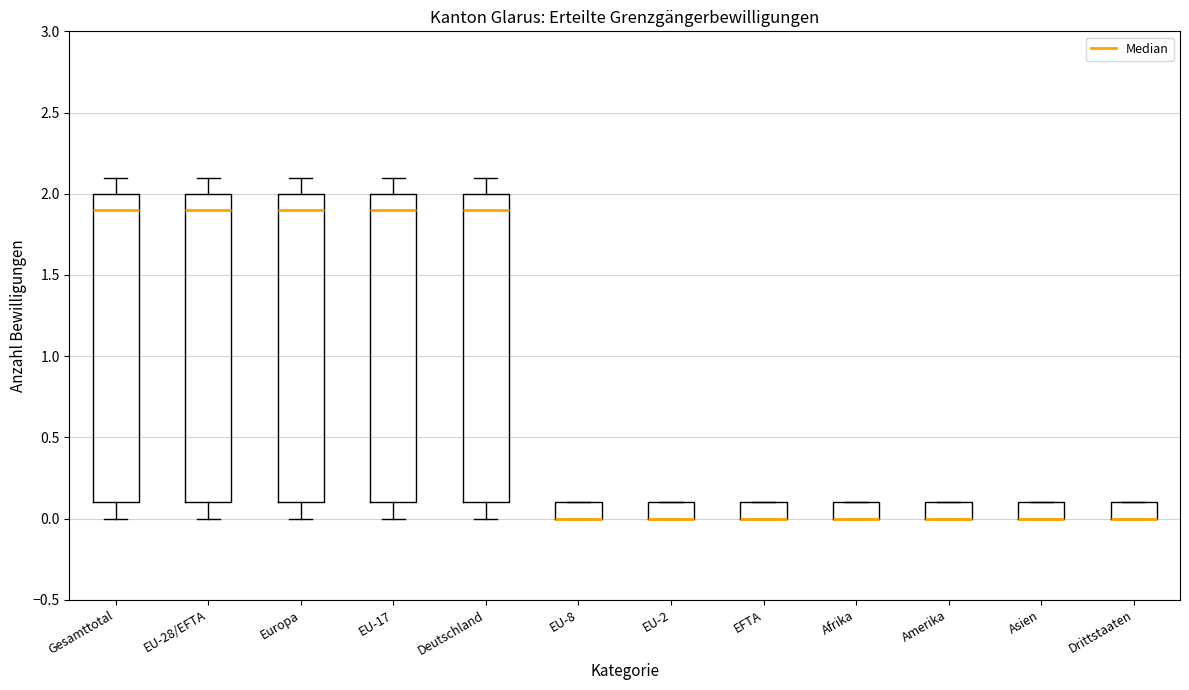

Reading left to right, read every box against the y-axis: the position of its median line, the range the box covers, and the ends of its whiskers. The values are not printed on the chart, so give them approximately, as read against the axis.

Gesamttotal: median 1.9, box 0.1 to 2.0, whiskers 0.0 to 2.1
EU-28/EFTA: median 1.9, box 0.1 to 2.0, whiskers 0.0 to 2.1
Europa: median 1.9, box 0.1 to 2.0, whiskers 0.0 to 2.1
EU-17: median 1.9, box 0.1 to 2.0, whiskers 0.0 to 2.1
Deutschland: median 1.9, box 0.1 to 2.0, whiskers 0.0 to 2.1
EU-8: median 0.0 (drawn on the box's lower edge), box 0.0 to 0.1, whiskers 0.0 to 0.1
EU-2: median 0.0 (drawn on the box's lower edge), box 0.0 to 0.1, whiskers 0.0 to 0.1
EFTA: median 0.0 (drawn on the box's lower edge), box 0.0 to 0.1, whiskers 0.0 to 0.1
Afrika: median 0.0 (drawn on the box's lower edge), box 0.0 to 0.1, whiskers 0.0 to 0.1
Amerika: median 0.0 (drawn on the box's lower edge), box 0.0 to 0.1, whiskers 0.0 to 0.1
Asien: median 0.0 (drawn on the box's lower edge), box 0.0 to 0.1, whiskers 0.0 to 0.1
Drittstaaten: median 0.0 (drawn on the box's lower edge), box 0.0 to 0.1, whiskers 0.0 to 0.1